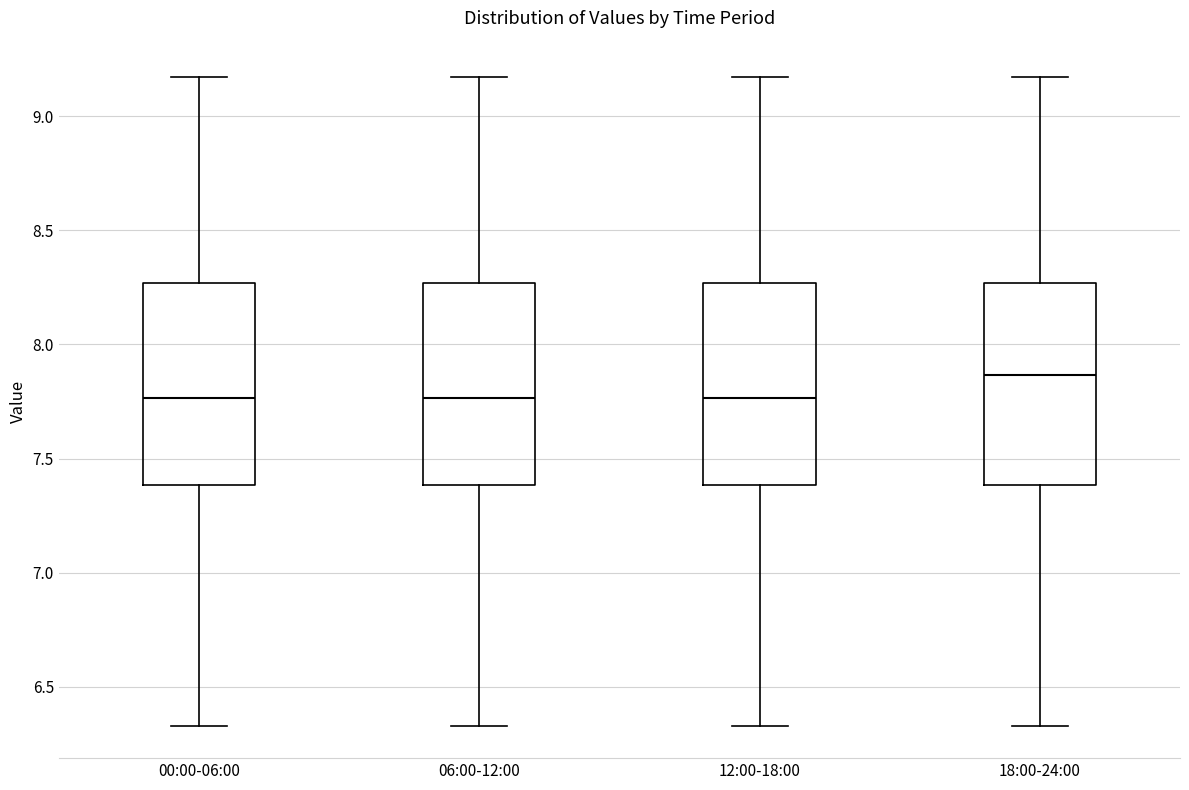

Where is the upper edge of the box for 18:00-24:00 on the y-axis? The values are not printed on the chart, so give them approximately, as read against the axis.

8.25